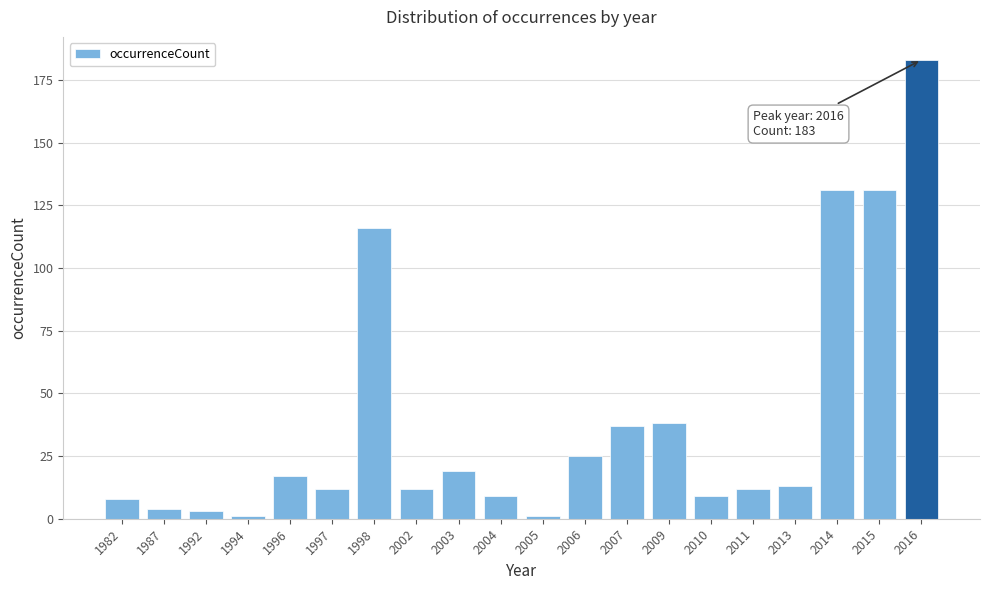

Reading right to left, transcribe all the data shown in this chart.

183	131	131	13	12	9	38	37	25	1	9	19	12	116	12	17	1	3	4	8